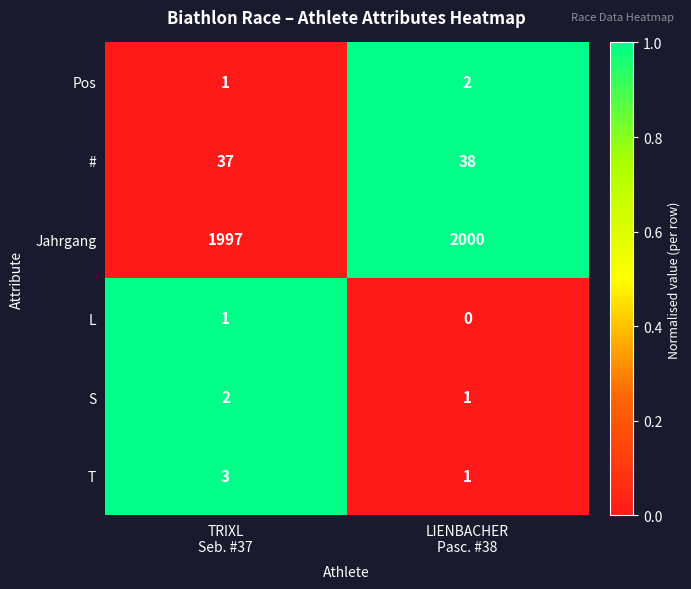

At how many categories does at least one series exceed 0?

2